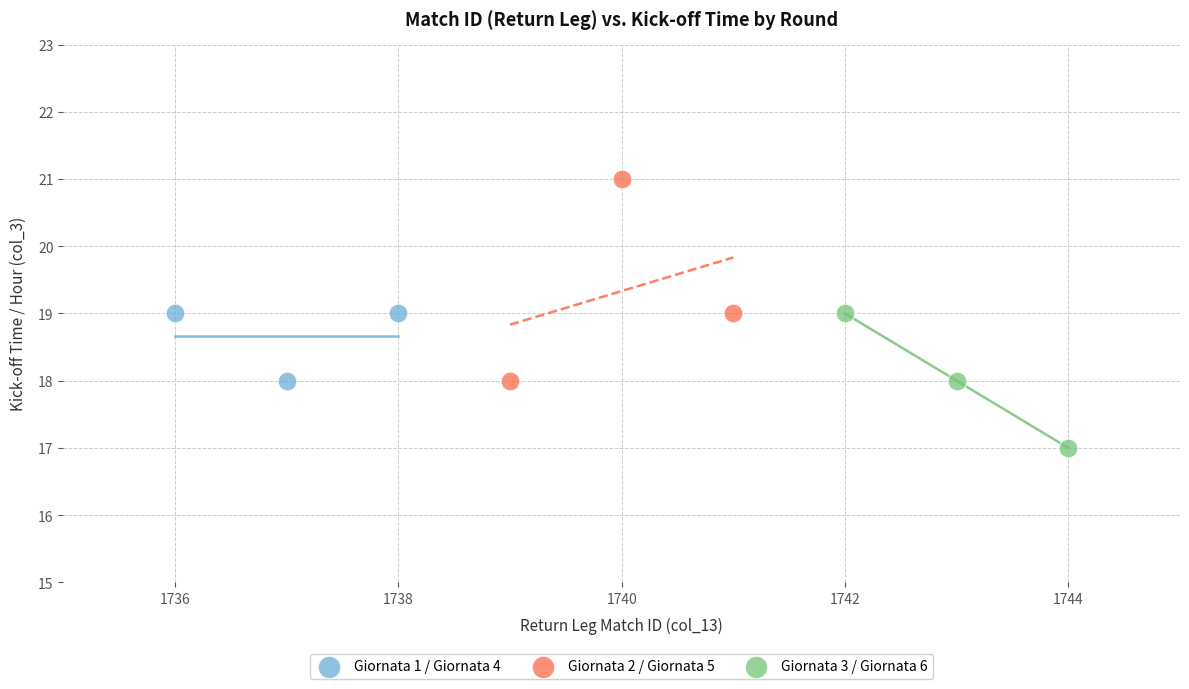

Which series contains the highest Y value?

Giornata 2 / Giornata 5